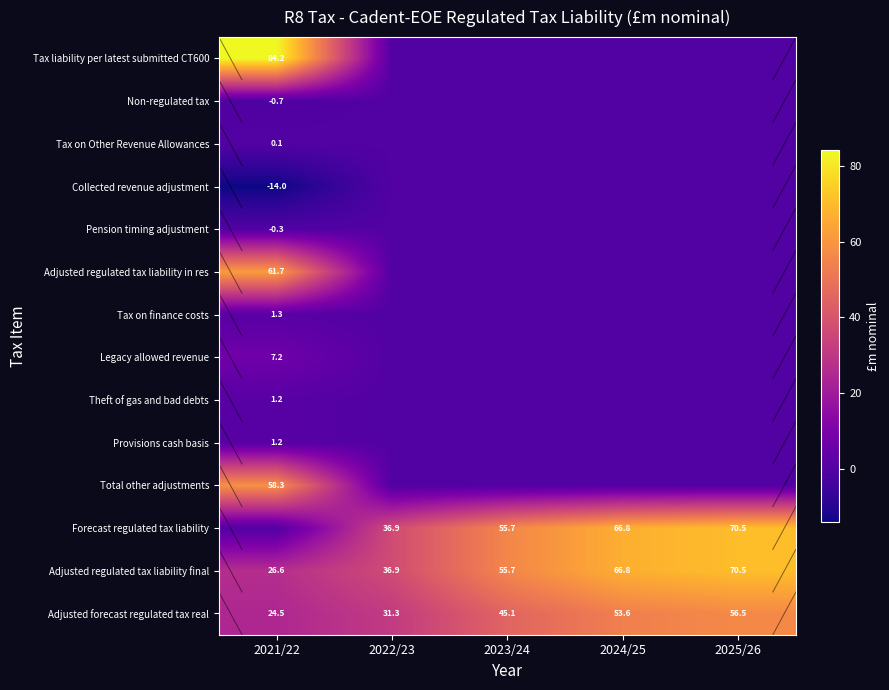

True or false: Provisions cash basis has a value of 0.4 at 2021/22.

False